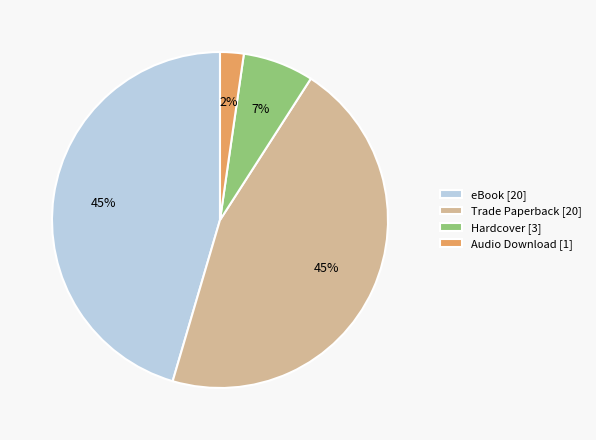

How many slices are in this pie chart?

4